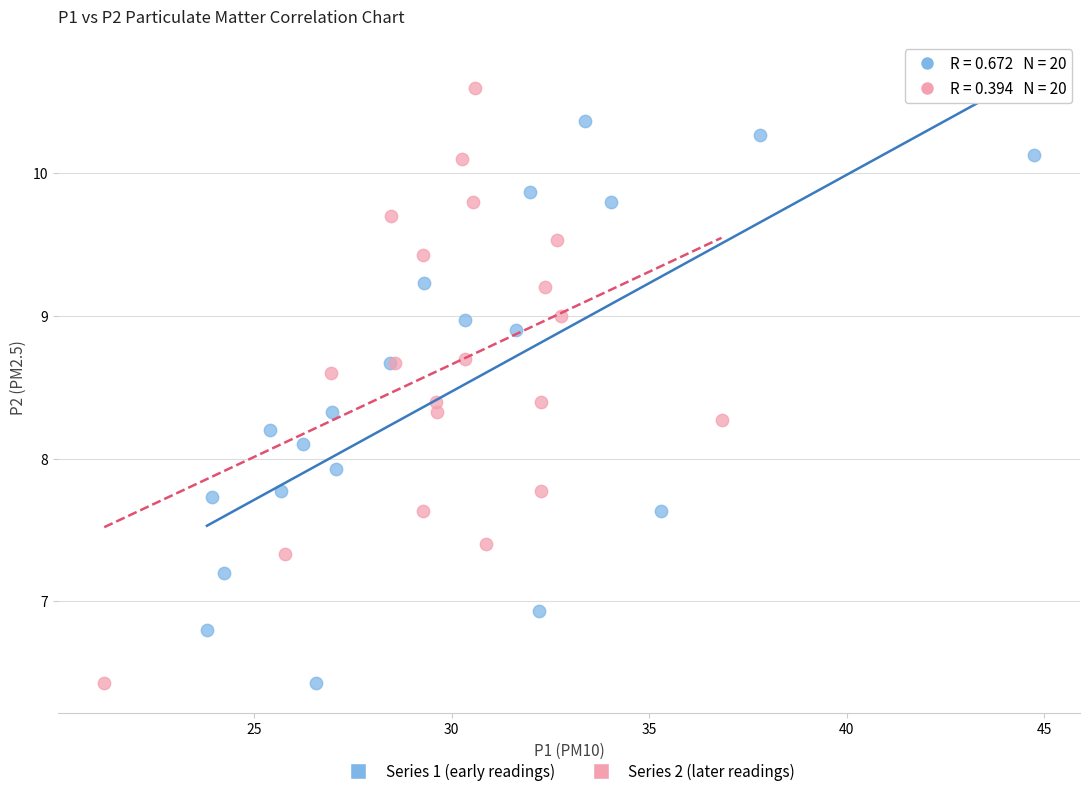

Which series has the widest spread of Y values?

Series 2 (later readings)